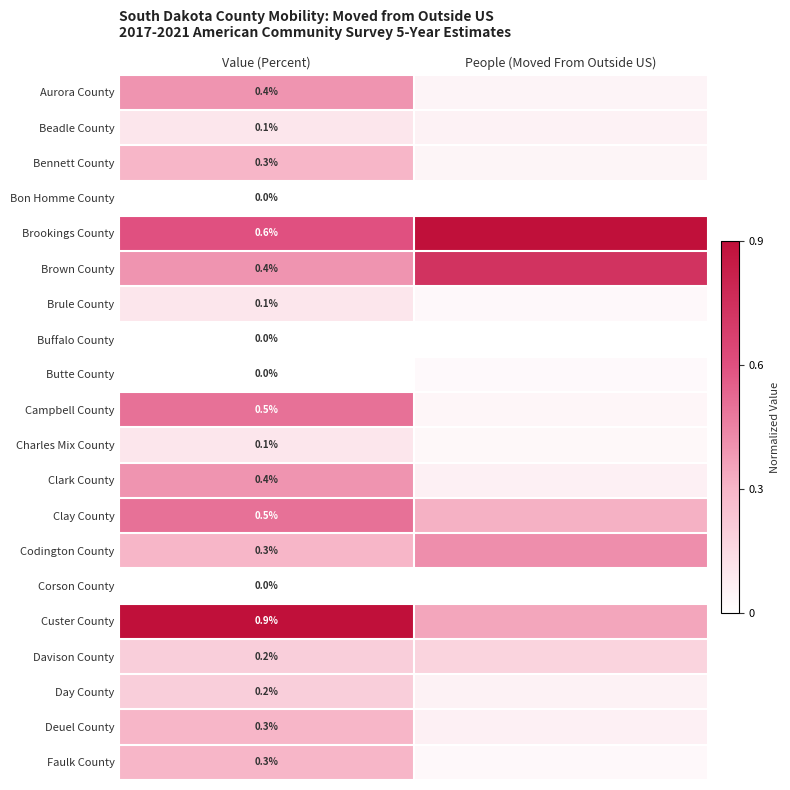

Which has a higher value, People (Moved From Outside US) or Value (Percent)?

Value (Percent)